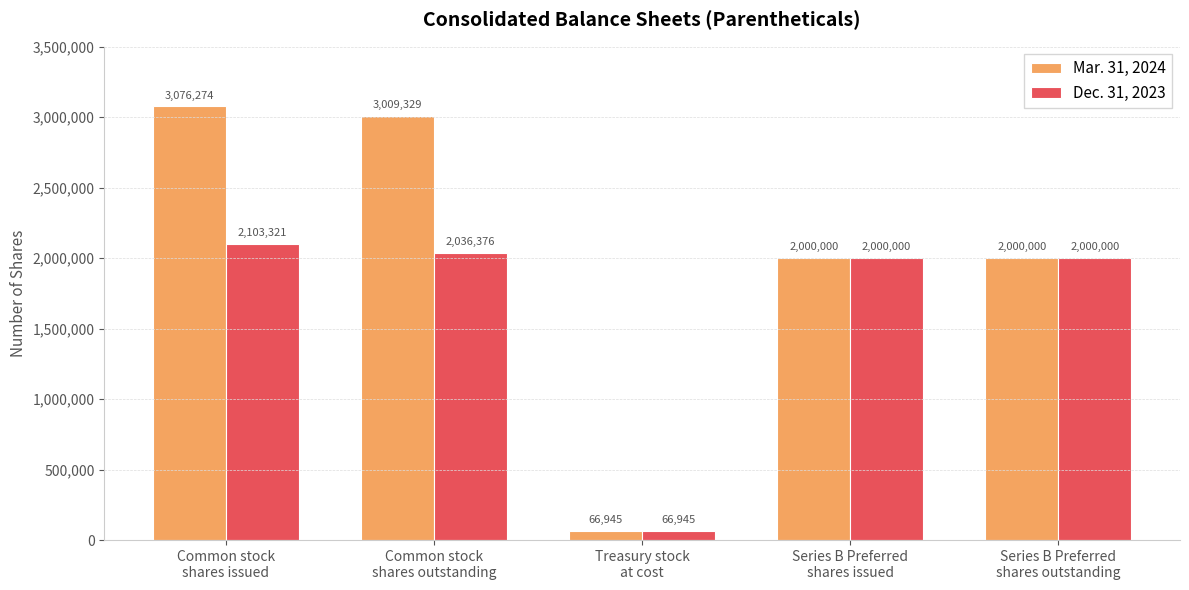

What is the difference between the second highest and second lowest values in the Mar. 31, 2024 series?

1009329